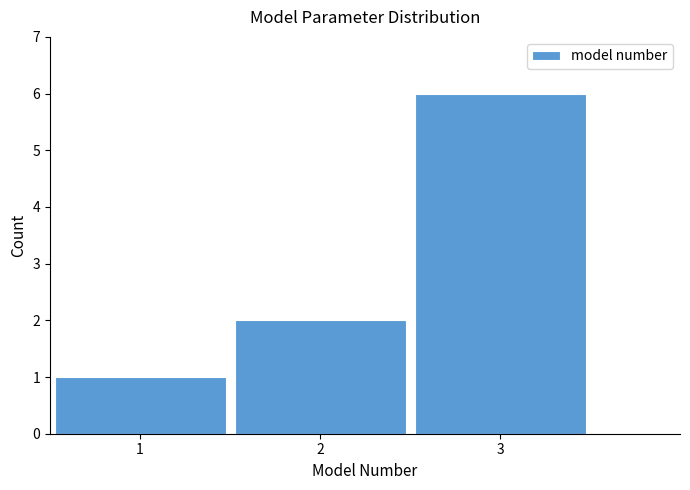

Over which range of the x-axis is the bar tallest?

2.5 to 3.5